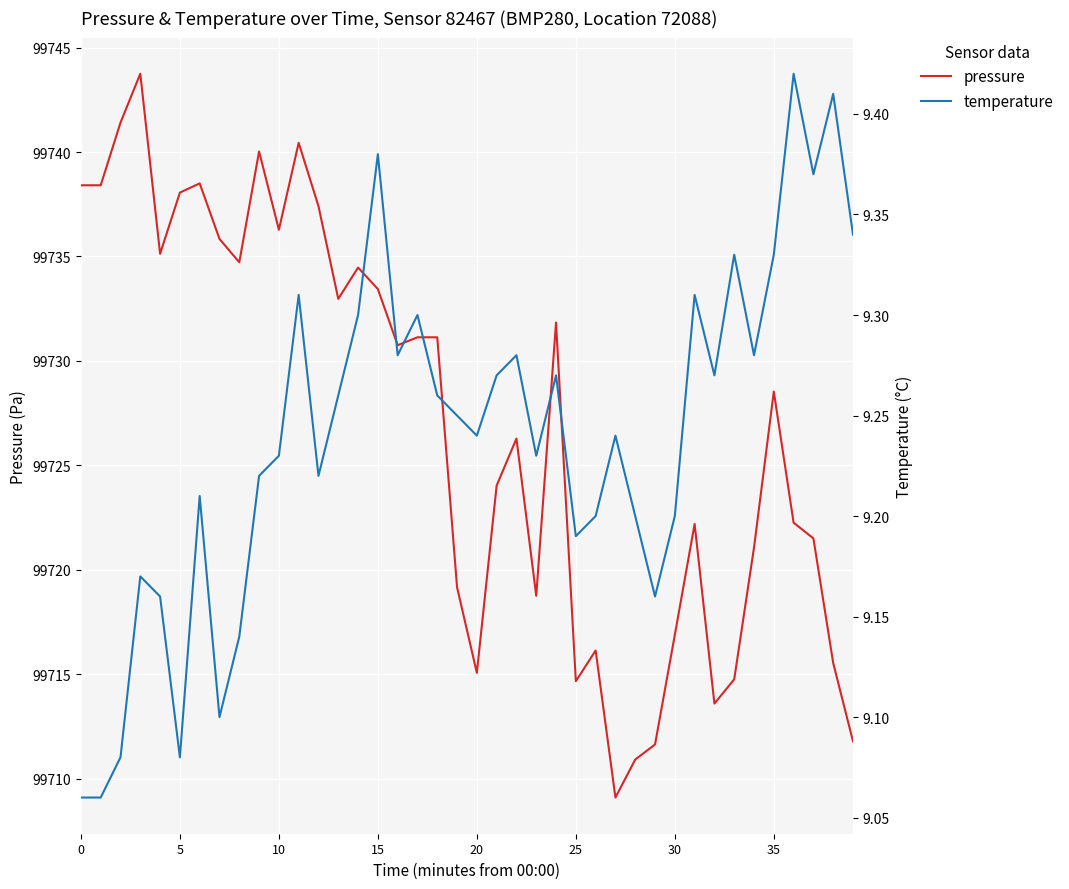

What are all the series names shown in the legend?

pressure, temperature